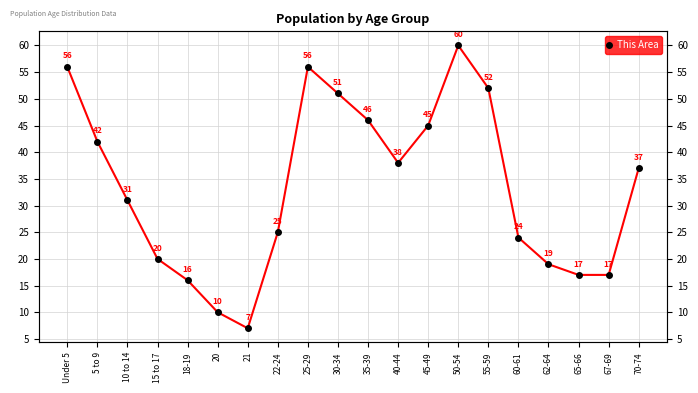

How many series are shown in this chart?

1